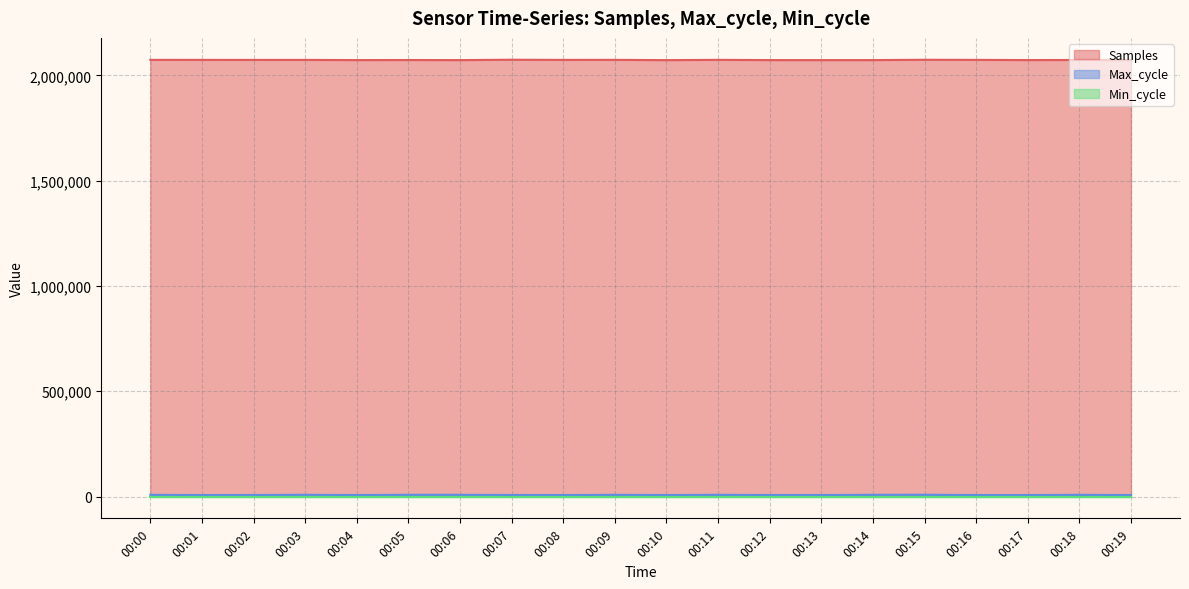

Which series has the largest total across all categories?

Samples